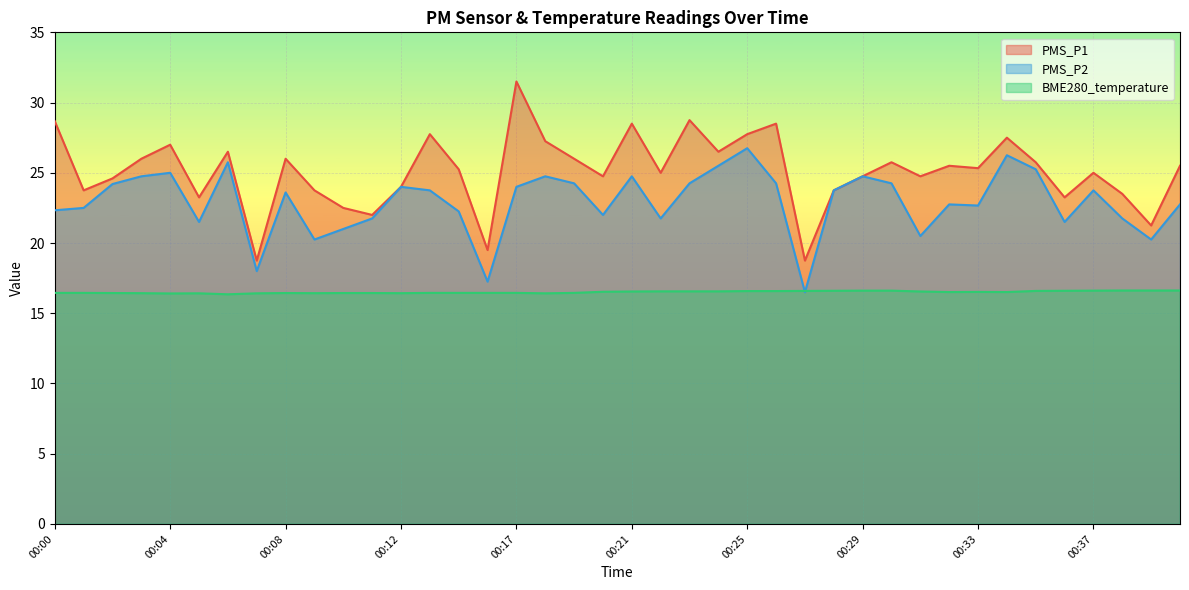

True or false: PMS_P2 and PMS_P1 intersect in this chart.

False